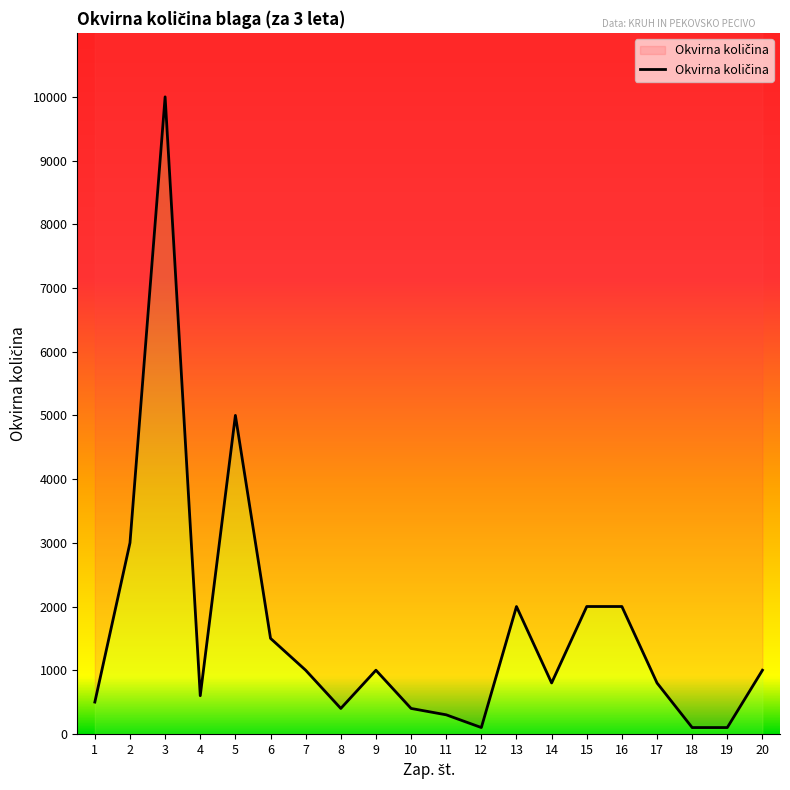

Reading left to right, list all the values displayed in this chart.

500	3000	10000	600	5000	1500	1000	400	1000	400	300	100	2000	800	2000	2000	800	100	100	1000